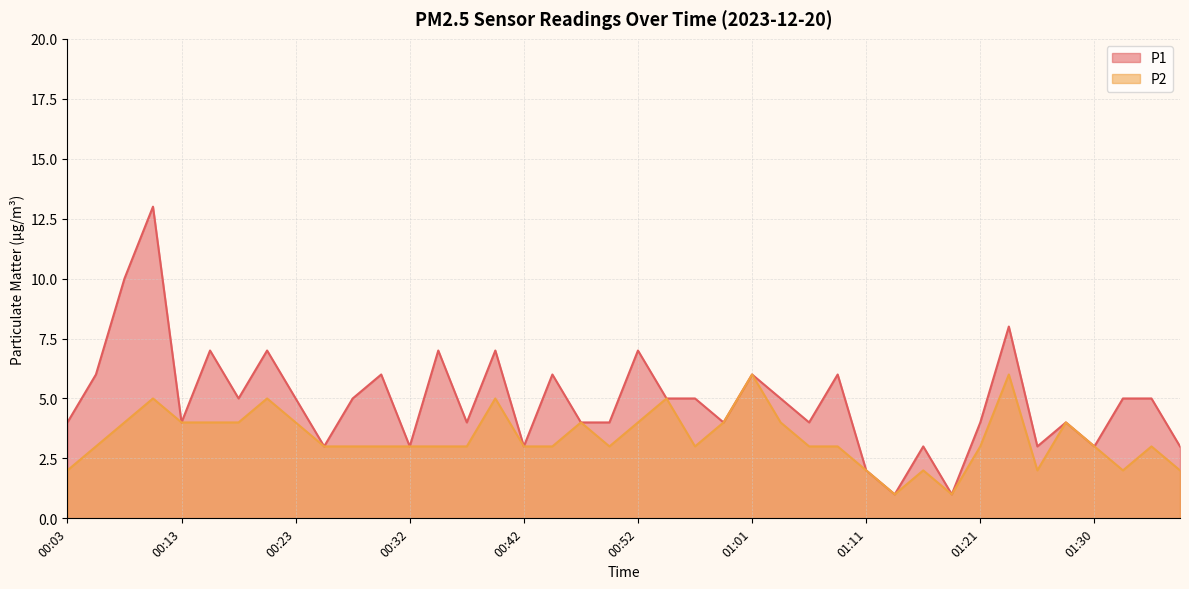

Which series has the largest total across all categories?

P1